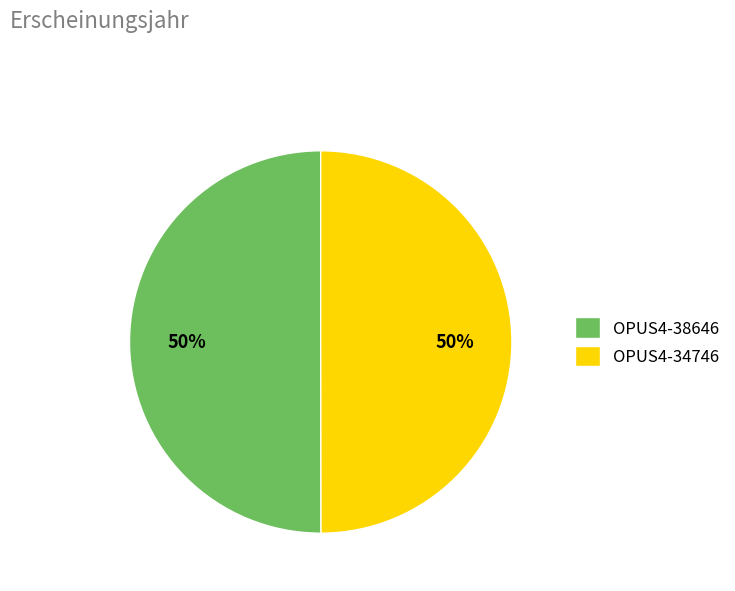

Combined, do OPUS4-34746 and OPUS4-38646 account for over 50%?

Yes